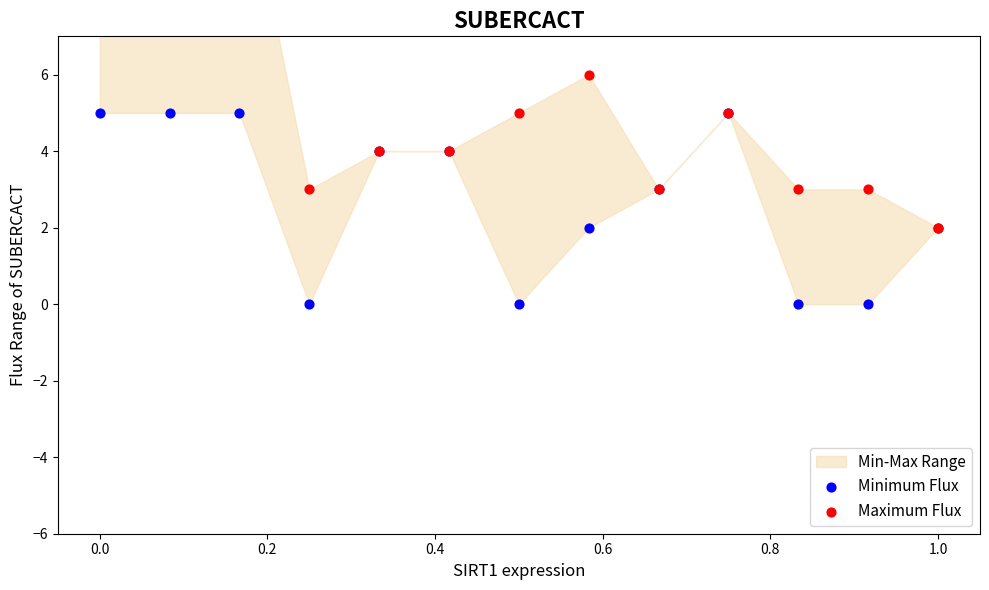

Which series contains the highest Y value?

Maximum Flux